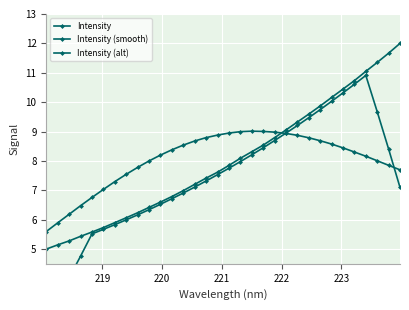

Is it true that Intensity (smooth) equals 12.5 at 30?

False